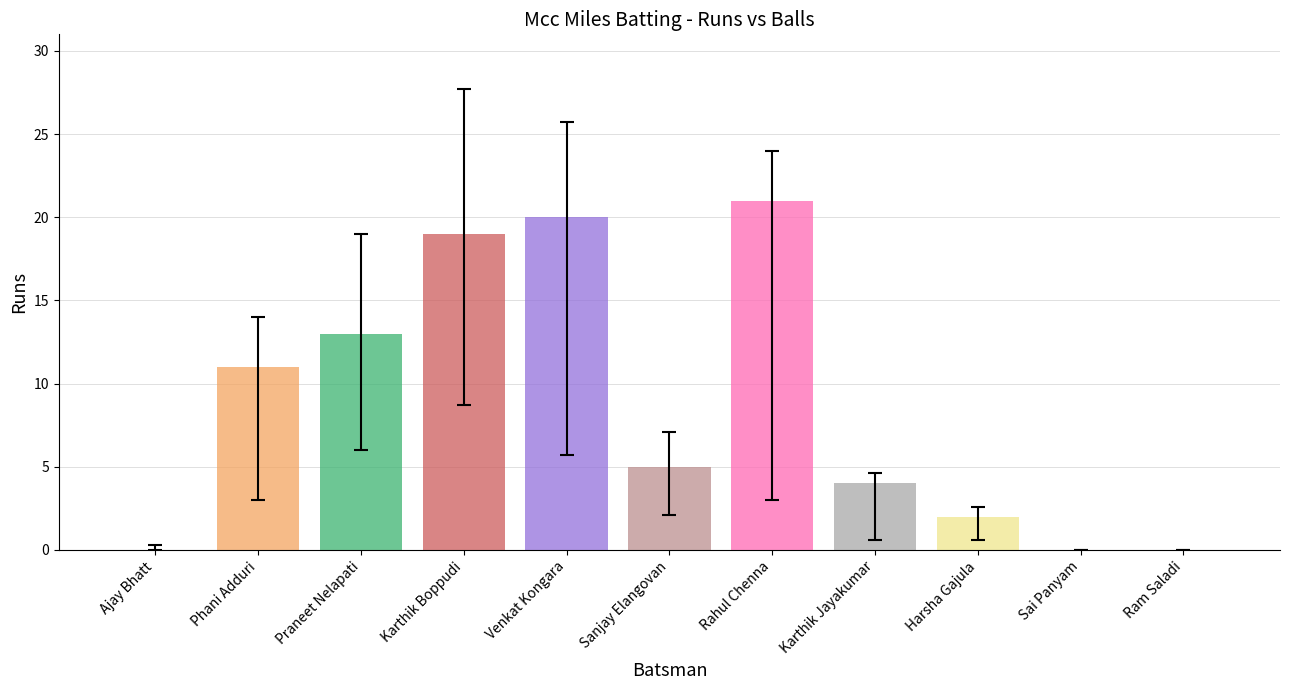

How many values in the Runs series are below 5?

5